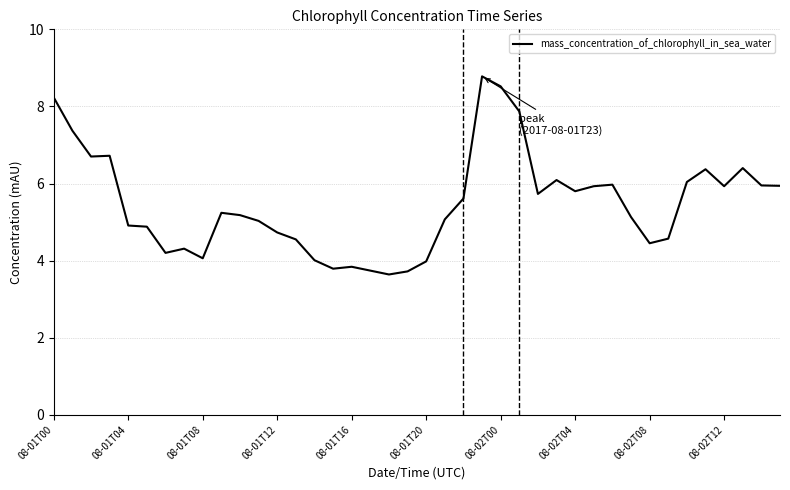

What is the greatest value displayed?

8.8